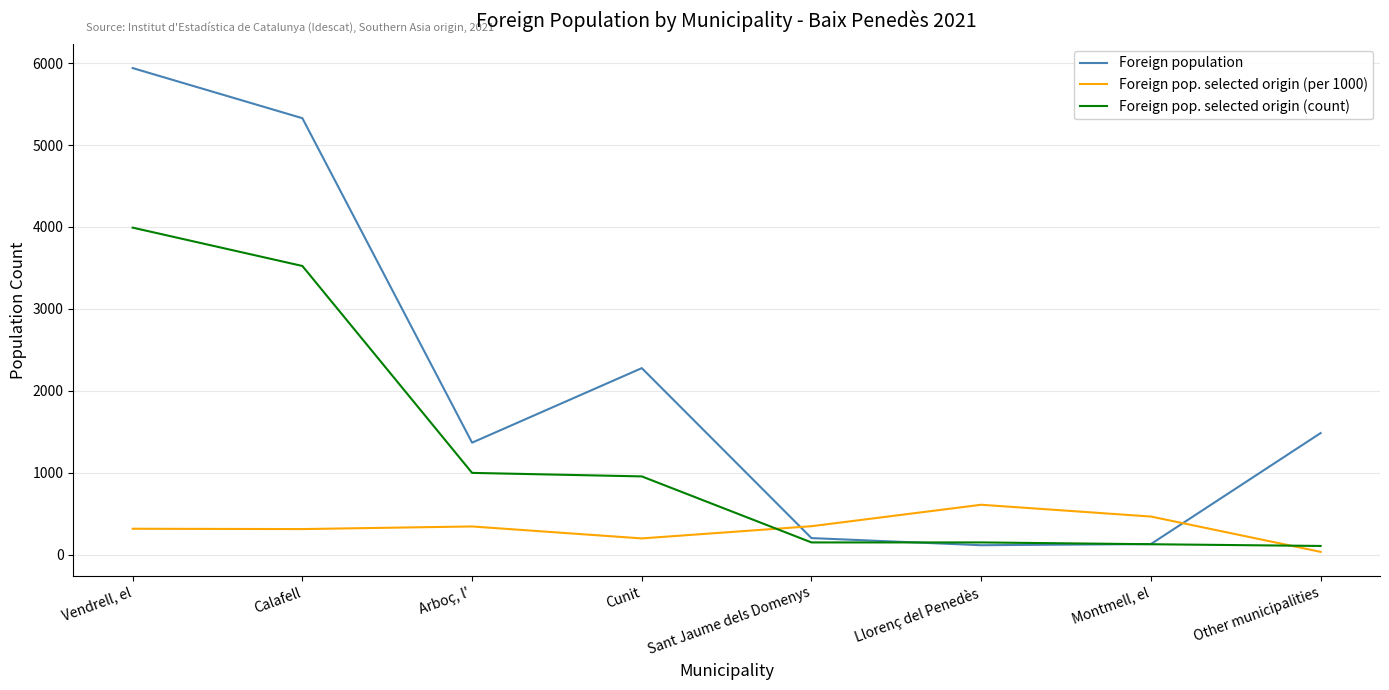

How many lines are shown in the chart?

3